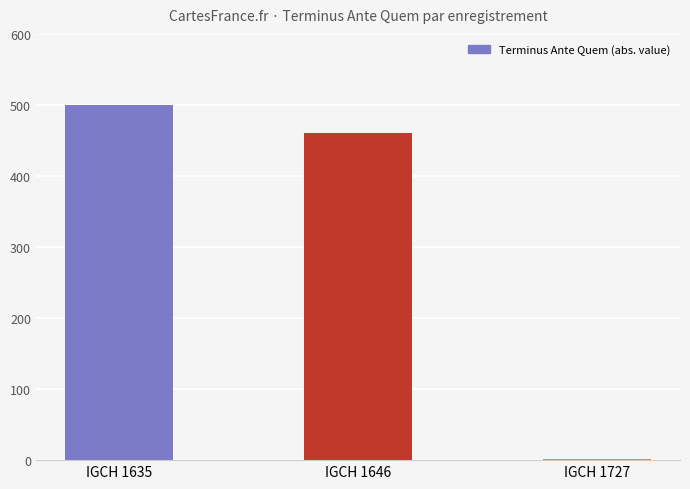

Reading left to right, transcribe all the data shown in this chart.

IGCH 1635=500	IGCH 1646=460	IGCH 1727=1